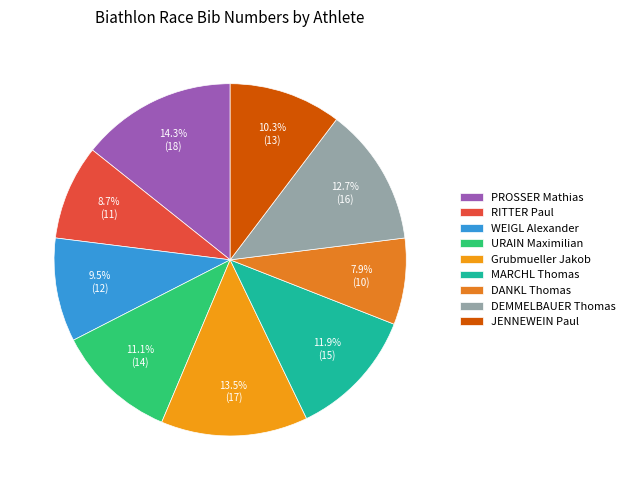

How many segments does this pie chart have?

9